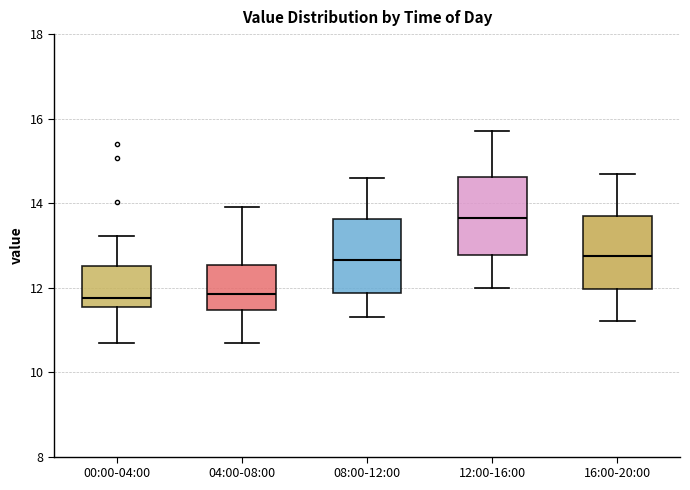

Reading left to right, read every box against the y-axis: the position of its median line, the range the box covers, and the ends of its whiskers. The values are not printed on the chart, so give them approximately, as read against the axis.

00:00-04:00: median 11.8, box 11.6 to 12.6, whiskers 10.8 to 13.2
04:00-08:00: median 11.8, box 11.4 to 12.6, whiskers 10.8 to 14.0
08:00-12:00: median 12.6, box 11.8 to 13.6, whiskers 11.4 to 14.6
12:00-16:00: median 13.6, box 12.8 to 14.6, whiskers 12.0 to 15.8
16:00-20:00: median 12.8, box 12.0 to 13.8, whiskers 11.2 to 14.8